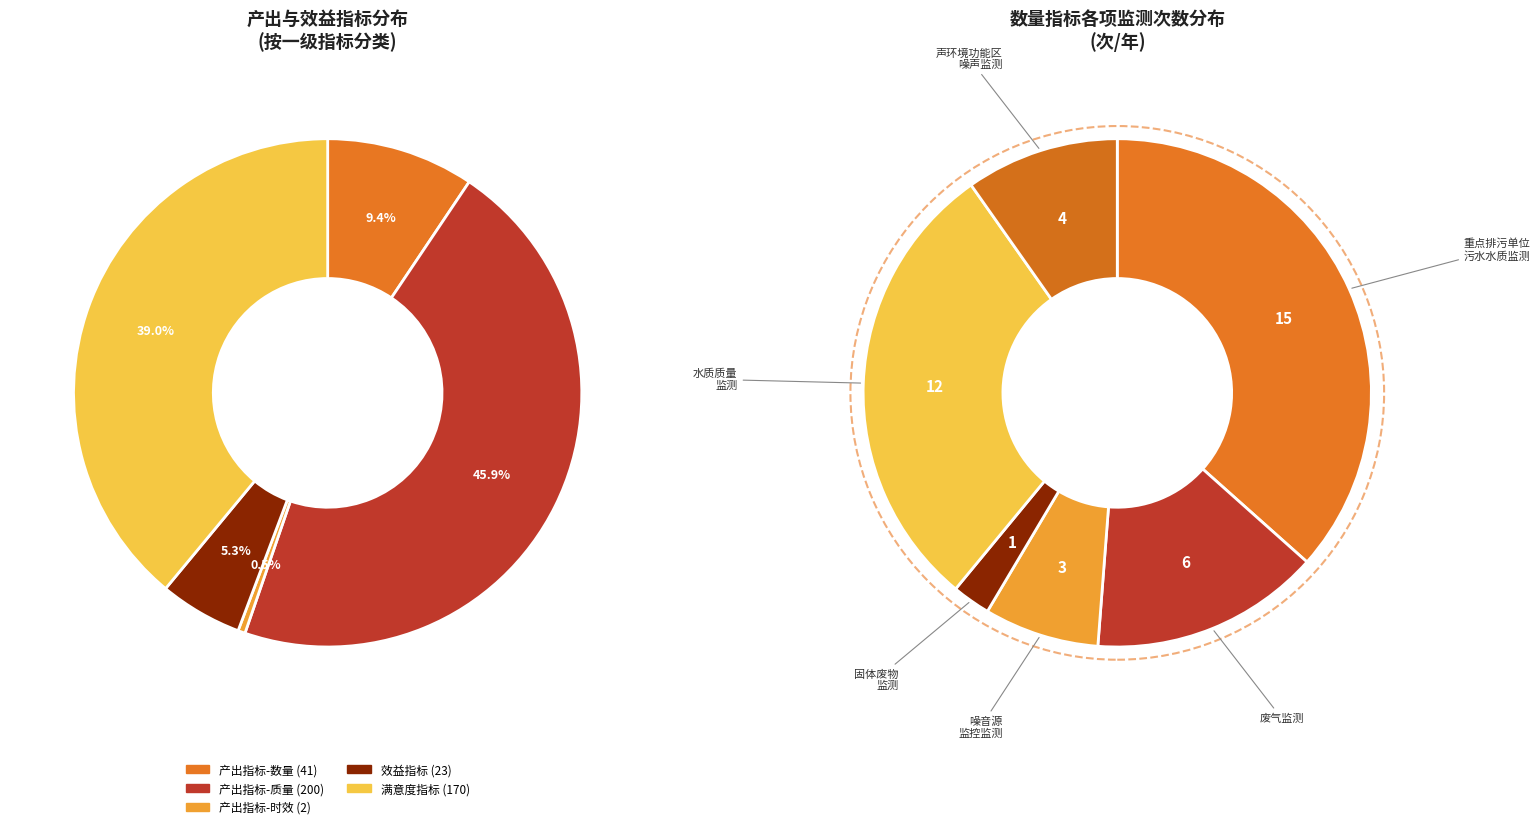

Which has a higher value, 监测对象满意度 or 辖区内噪音源监控监测次数?

监测对象满意度